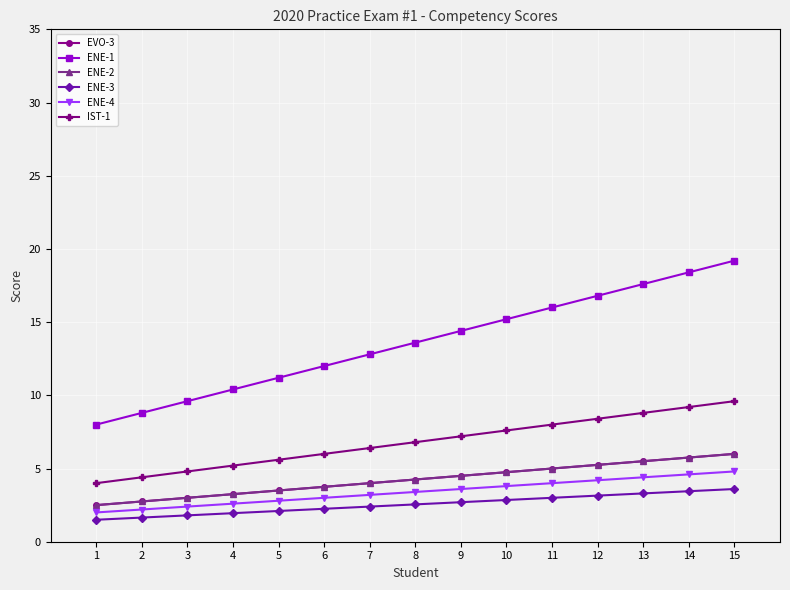

Reading left to right, extract all data points from this chart.

EVO-3: 1=2.5	2=2.8	3=3.0	4=3.2	5=3.5	6=3.8	7=4.0	8=4.2	9=4.5	10=4.8	11=5.0	12=5.2	13=5.5	14=5.8	15=6.0
ENE-1: 1=8.0	2=8.8	3=9.6	4=10.4	5=11.2	6=12.0	7=12.8	8=13.6	9=14.4	10=15.2	11=16.0	12=16.8	13=17.6	14=18.4	15=19.2
ENE-2: 1=2.5	2=2.8	3=3.0	4=3.2	5=3.5	6=3.8	7=4.0	8=4.2	9=4.5	10=4.8	11=5.0	12=5.2	13=5.5	14=5.8	15=6.0
ENE-3: 1=1.5	2=1.7	3=1.8	4=2.0	5=2.1	6=2.2	7=2.4	8=2.6	9=2.7	10=2.8	11=3.0	12=3.2	13=3.3	14=3.4	15=3.6
ENE-4: 1=2.0	2=2.2	3=2.4	4=2.6	5=2.8	6=3.0	7=3.2	8=3.4	9=3.6	10=3.8	11=4.0	12=4.2	13=4.4	14=4.6	15=4.8
IST-1: 1=4.0	2=4.4	3=4.8	4=5.2	5=5.6	6=6.0	7=6.4	8=6.8	9=7.2	10=7.6	11=8.0	12=8.4	13=8.8	14=9.2	15=9.6